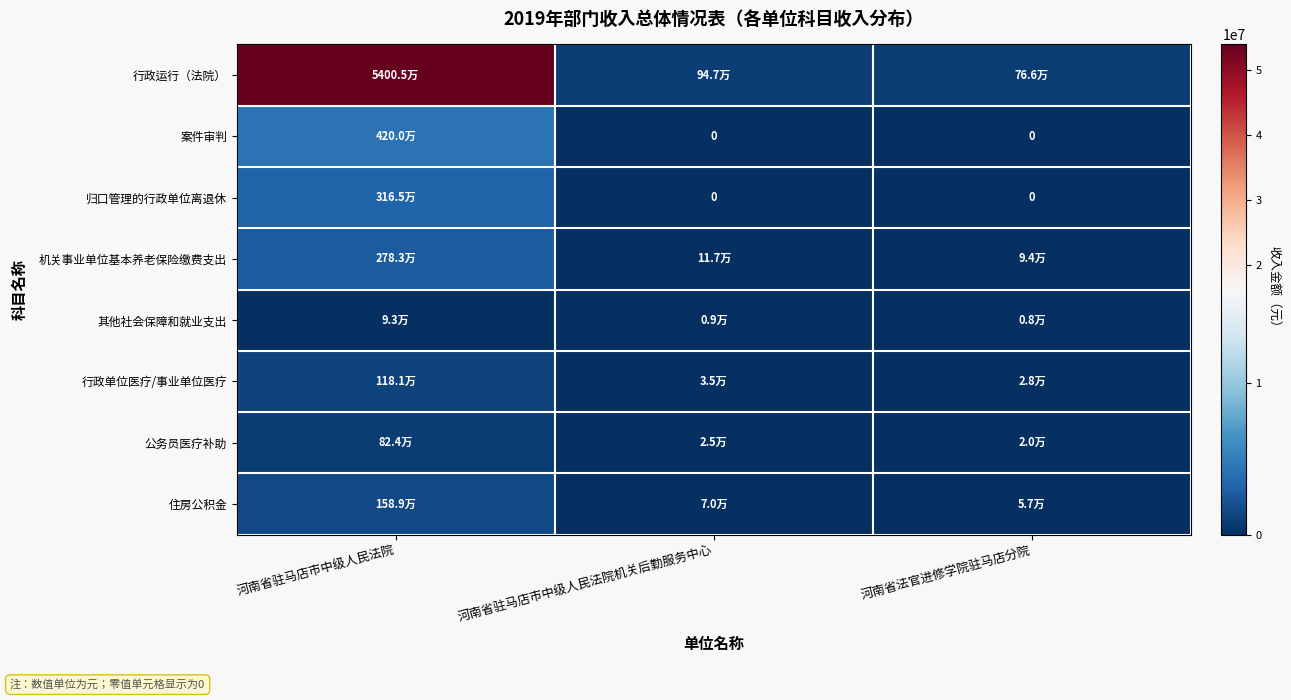

At which category does the chart reach its peak across all series?

河南省驻马店市中级人民法院